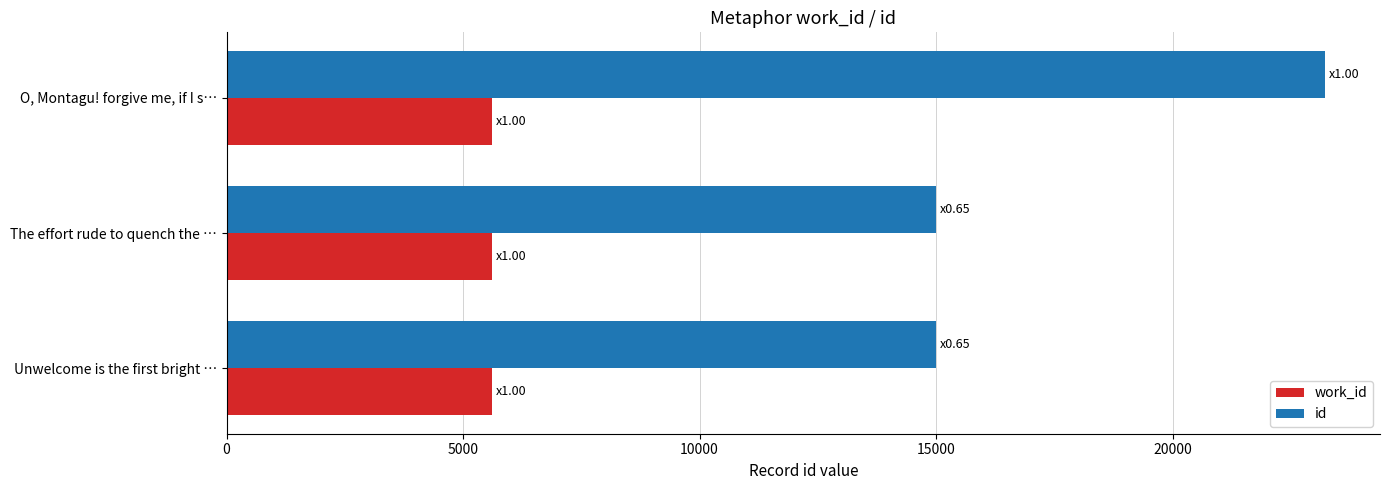

The work_id series shows 5612 at O, Montagu! forgive me, if I s…. True or false?

True